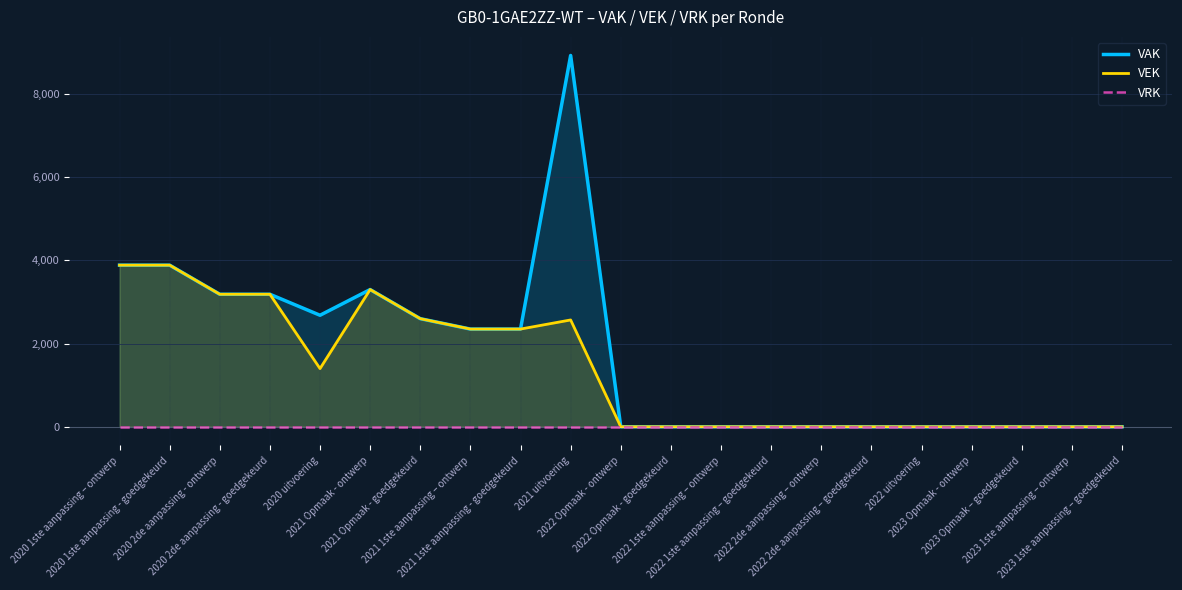

The value of VEK at 2020 1ste aanpassing - goedgekeurd is 1275. True or false?

False